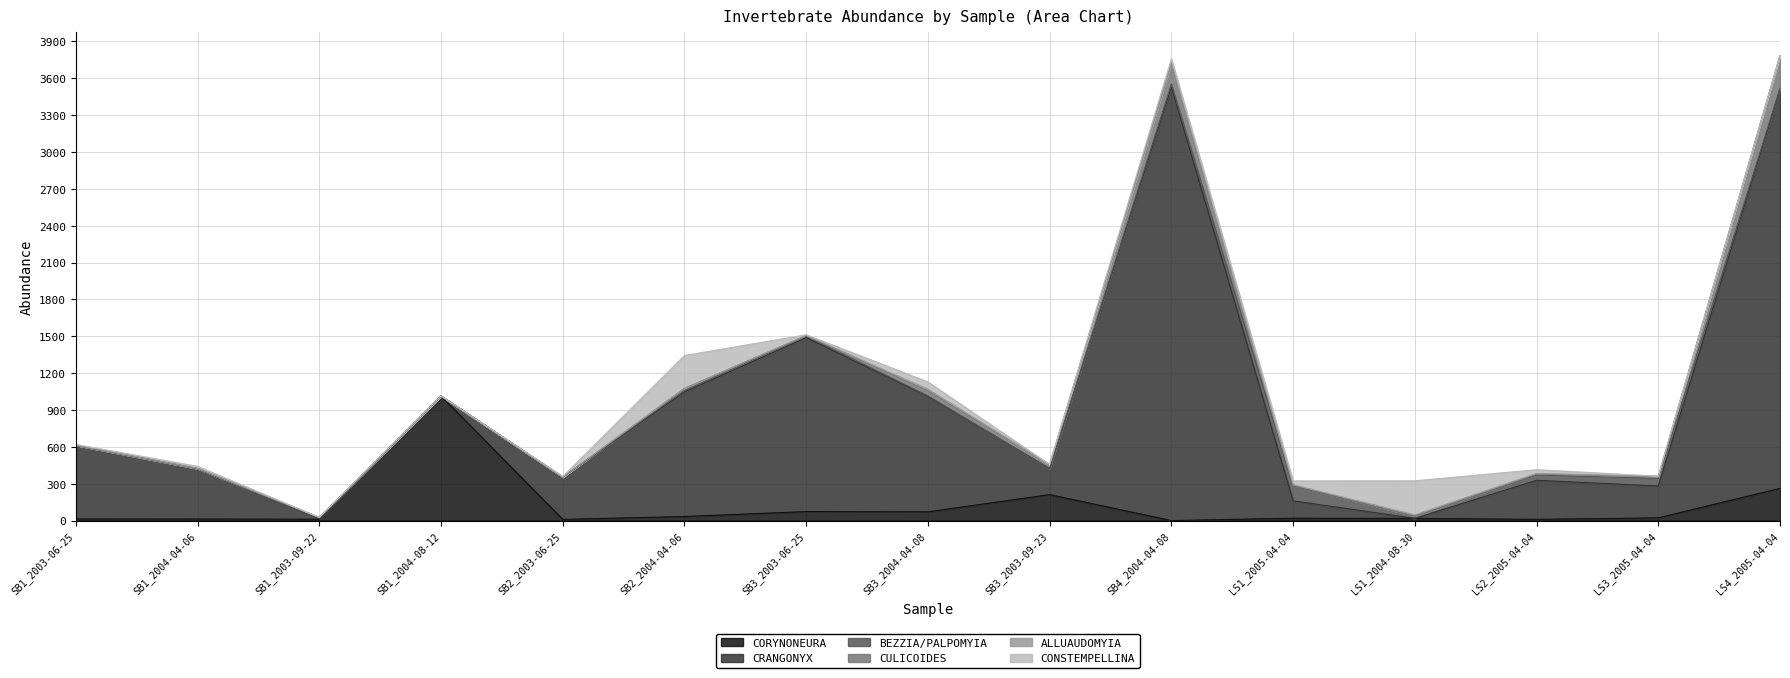

At which category does CORYNONEURA reach its first local valley?

SB1_2003-09-22